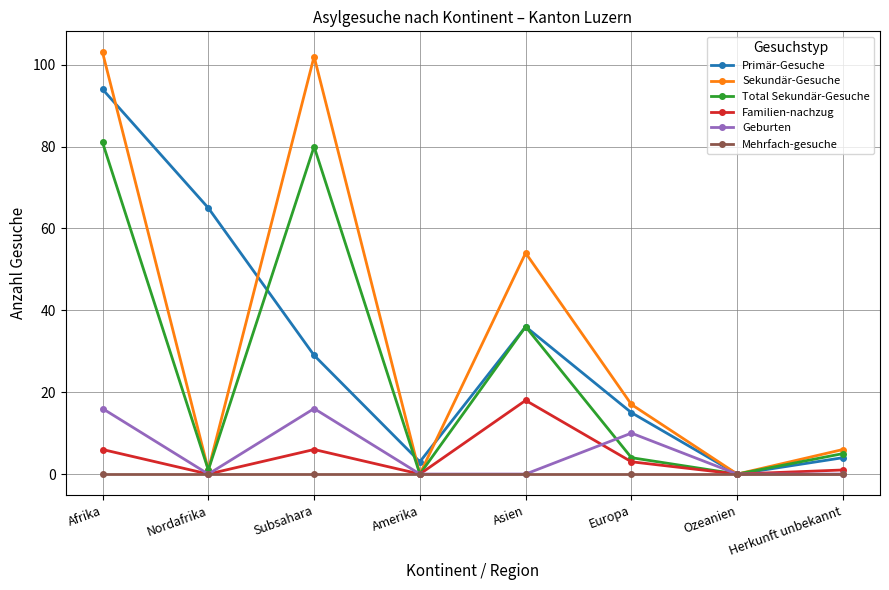

What is the difference between the maximum and minimum values in the Primär-Gesuche series?

94